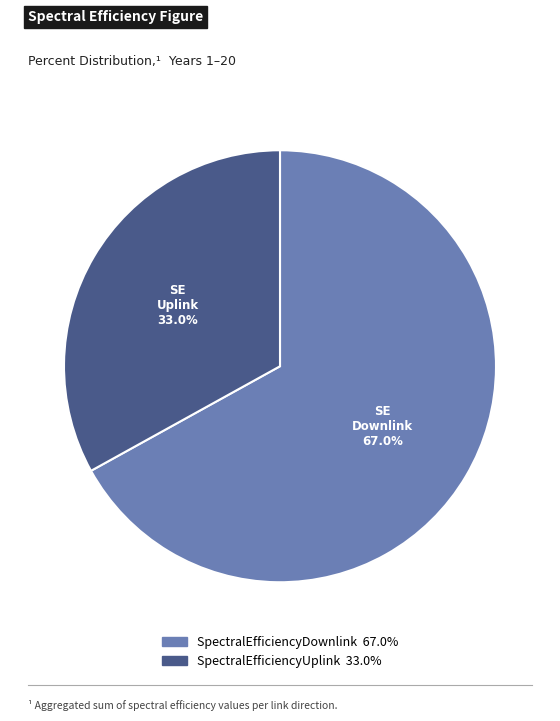

To the nearest percent, what is the difference between the largest and smallest slice percentages?

34%